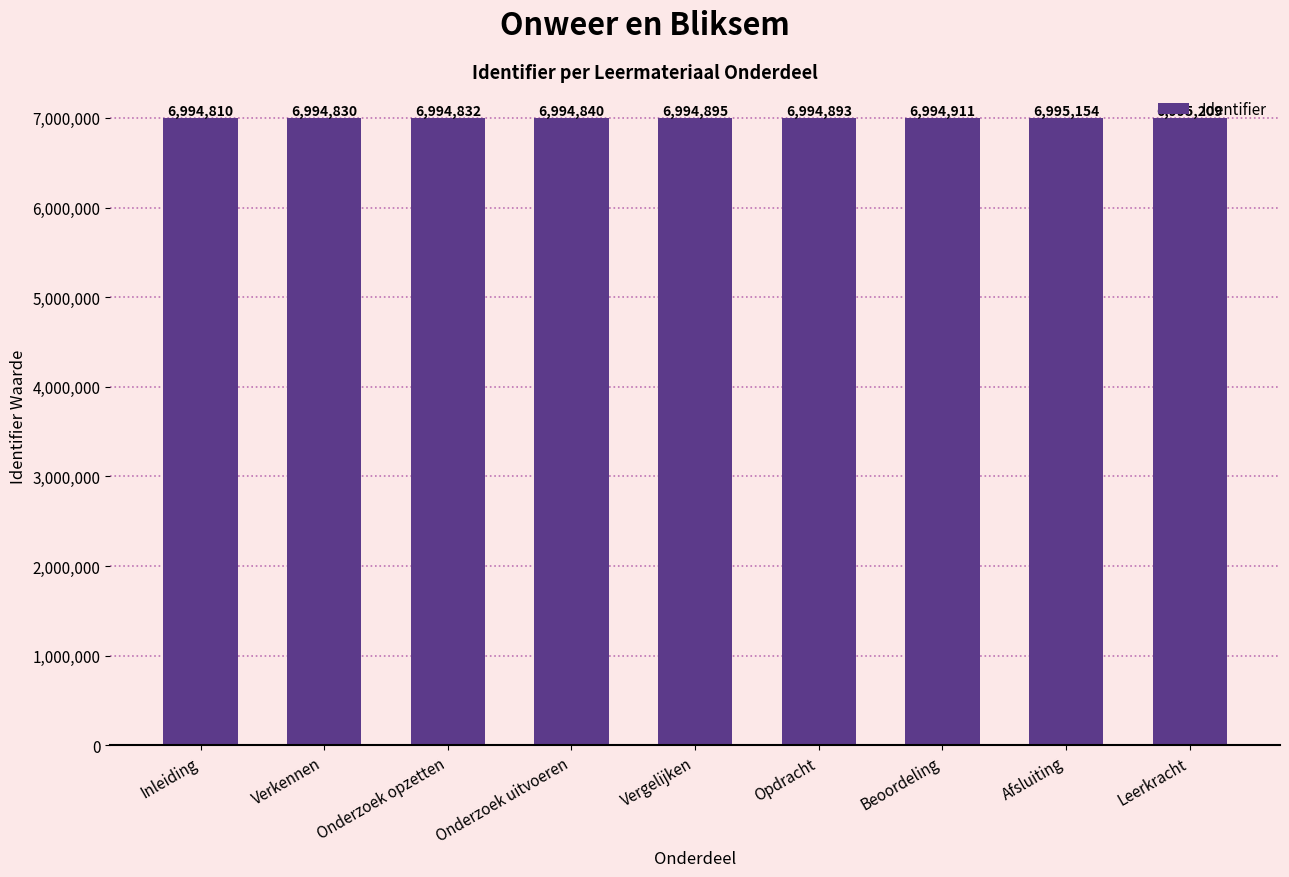

Is it true that the value at Vergelijken is 6994895?

True